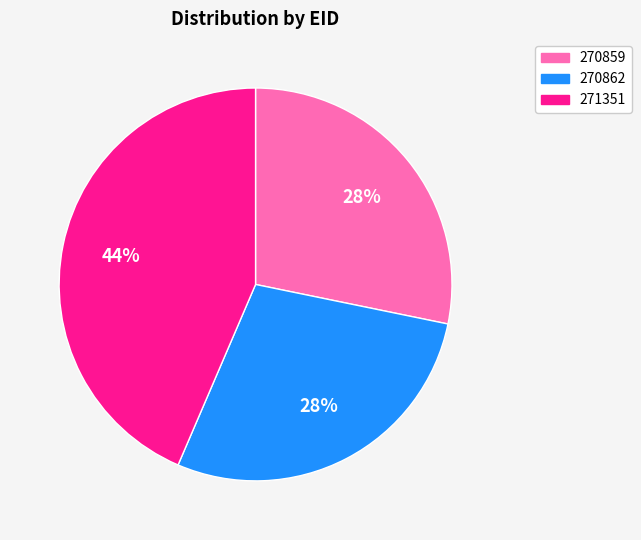

To the nearest percent, what is the combined percentage of 270859 and 270862?

56%